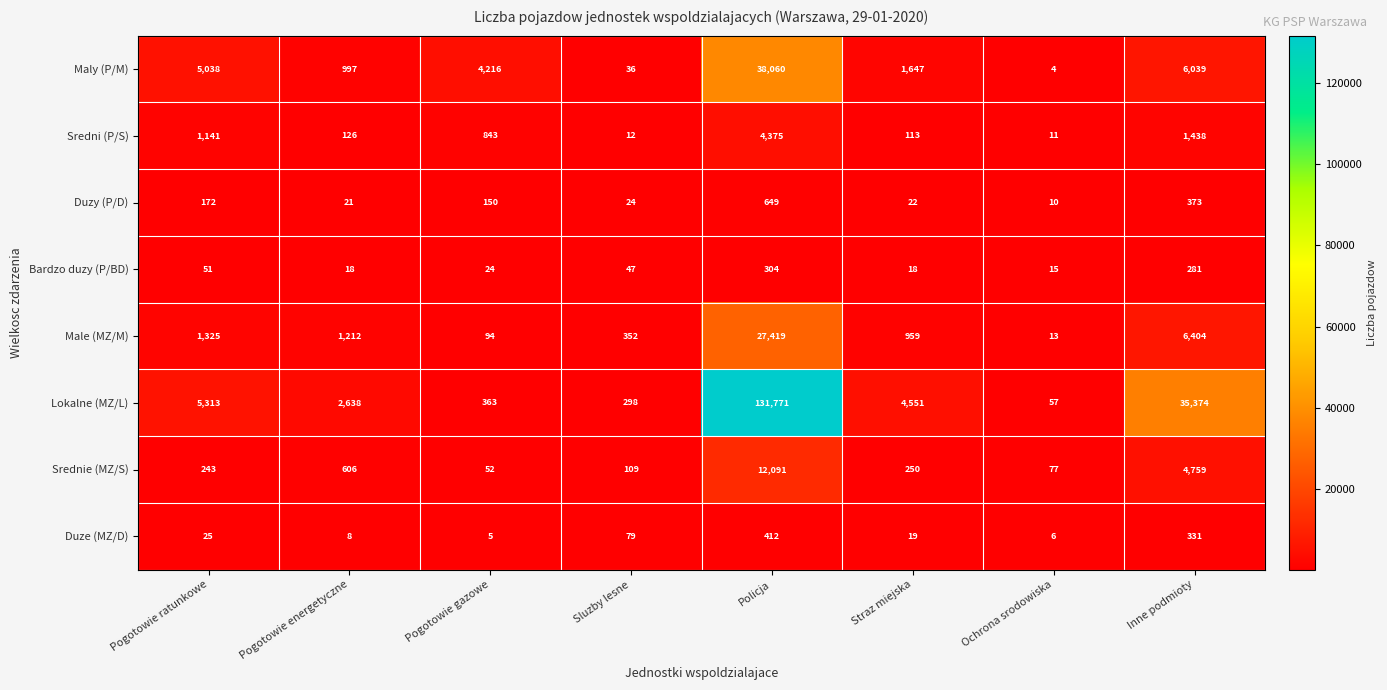

Which category has the highest value across all series?

Policja